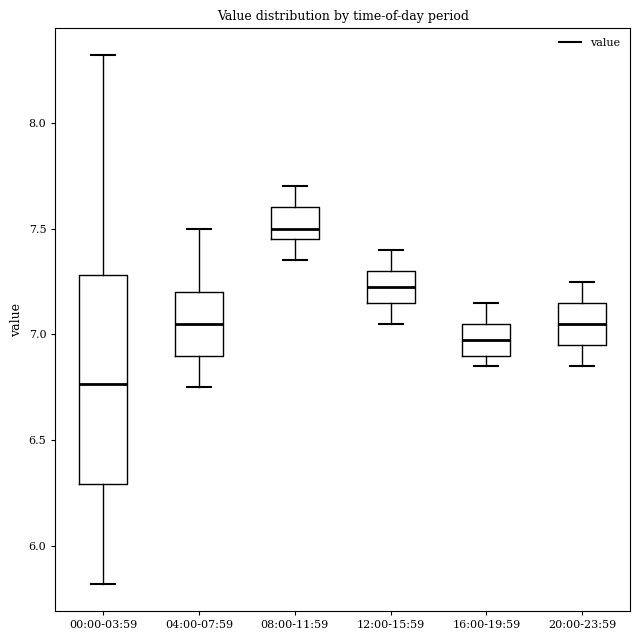

Which box is the tallest, from its lower edge to its upper edge?

00:00-03:59